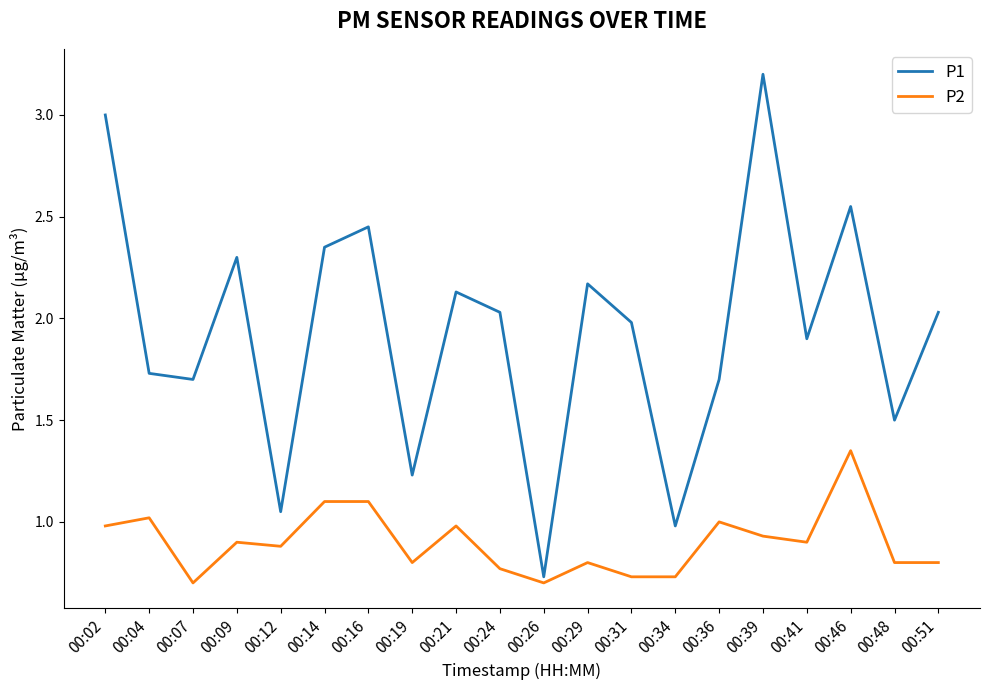

What is the total value across all series at 00:21?

3.1